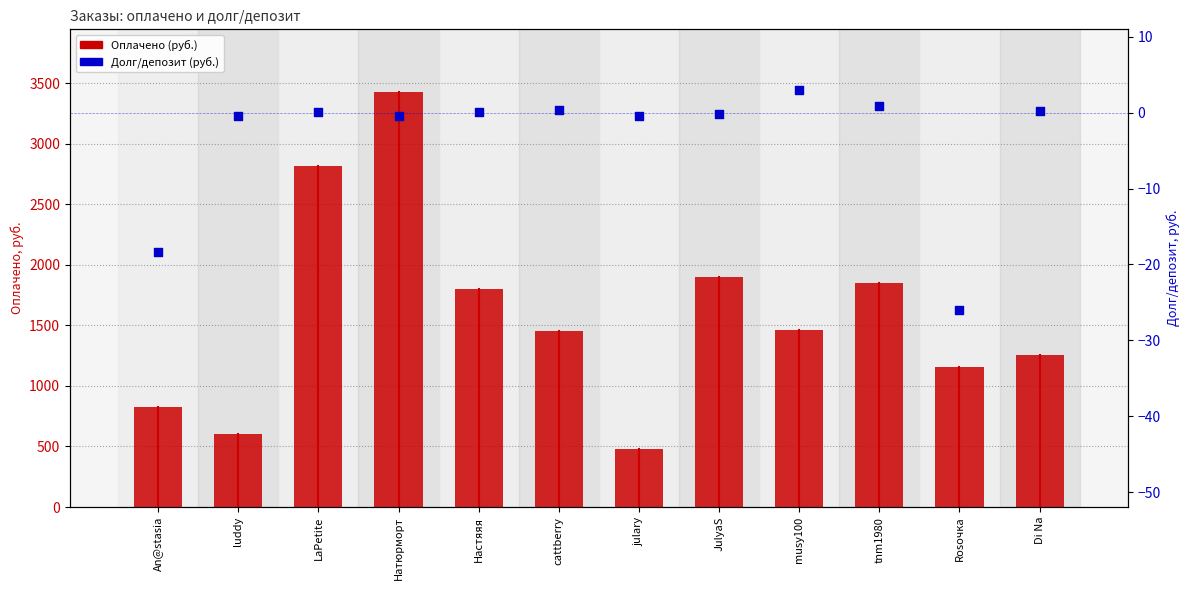

What are all the series names shown in the legend?

Оплачено (руб.), Долг/депозит (руб.)